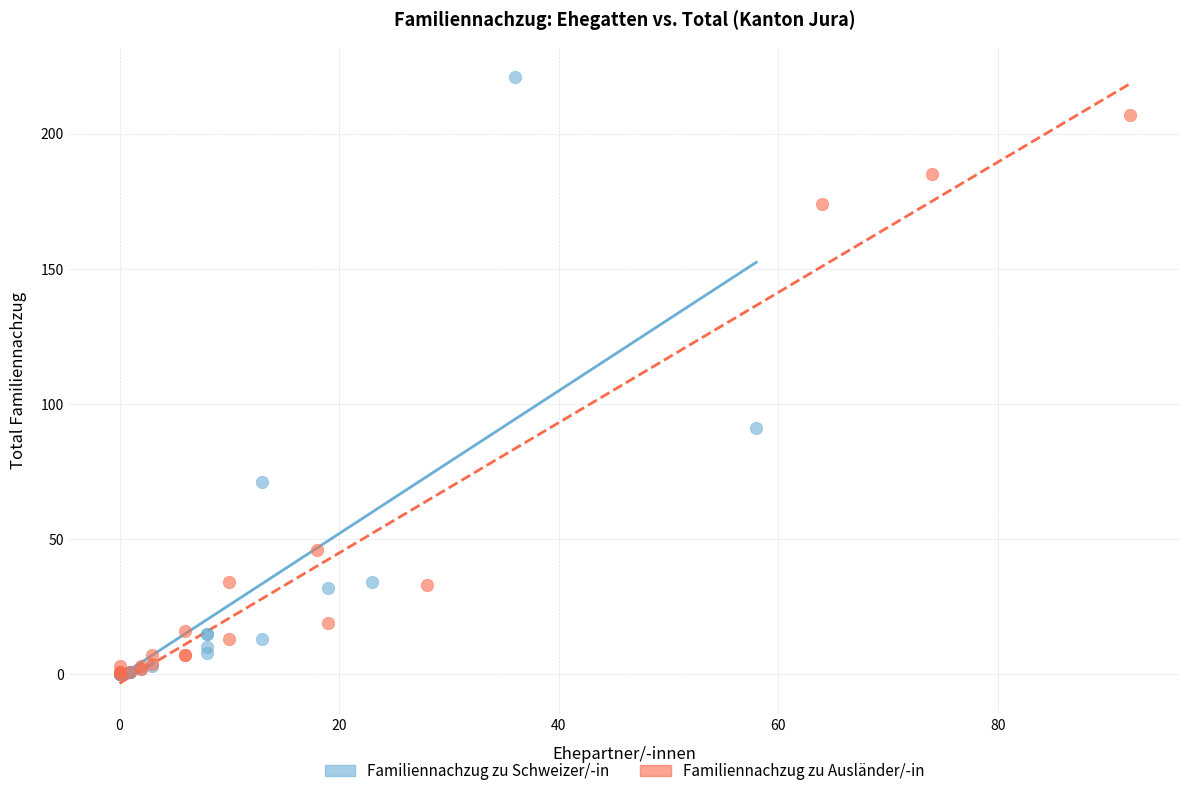

Which series has the largest Y range (max minus min)?

Familiennachzug zu Schweizer/-in